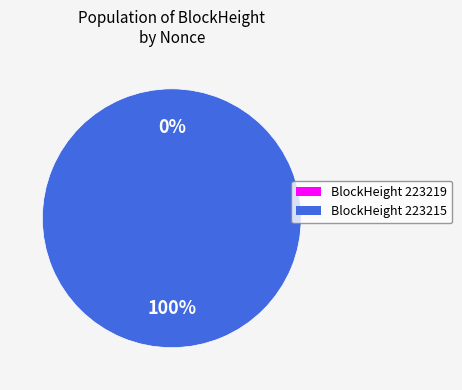

Which has a higher value, 223219 or 223215?

223215